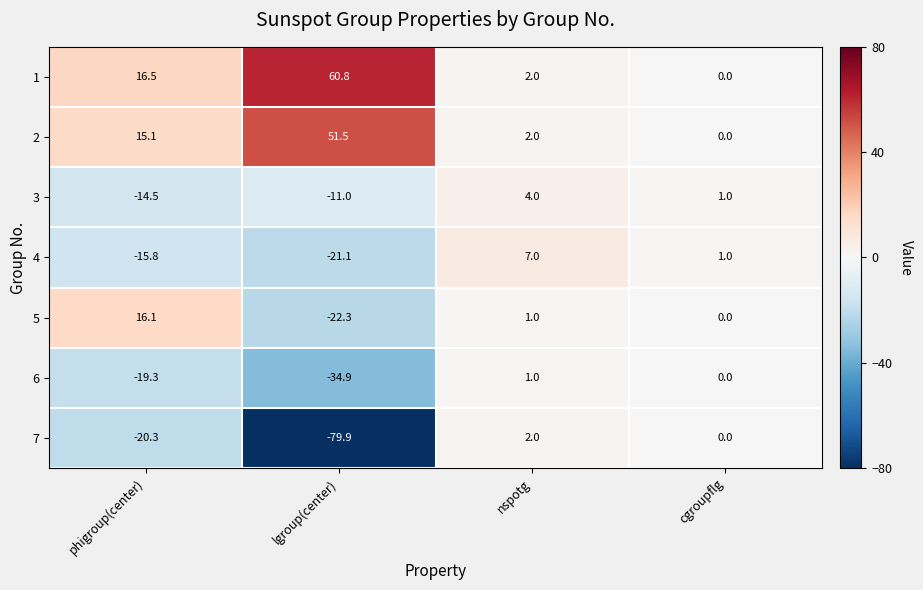

At which label does 3 first exceed 1?

nspotg